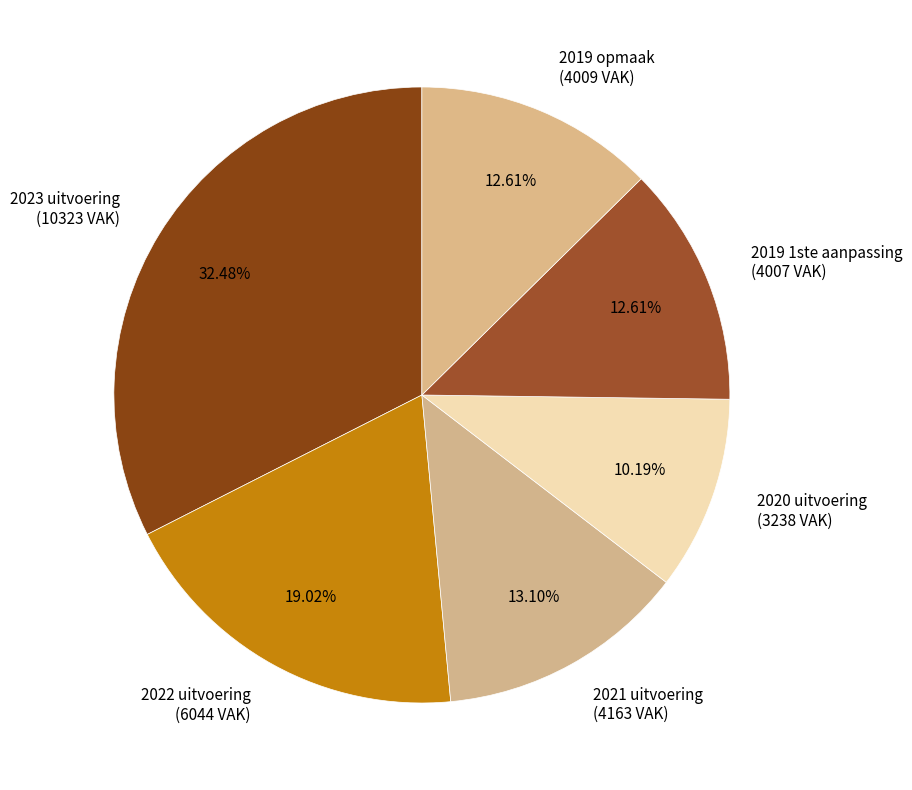

Is it true that 2022 uitvoering is 19% of the pie?

True